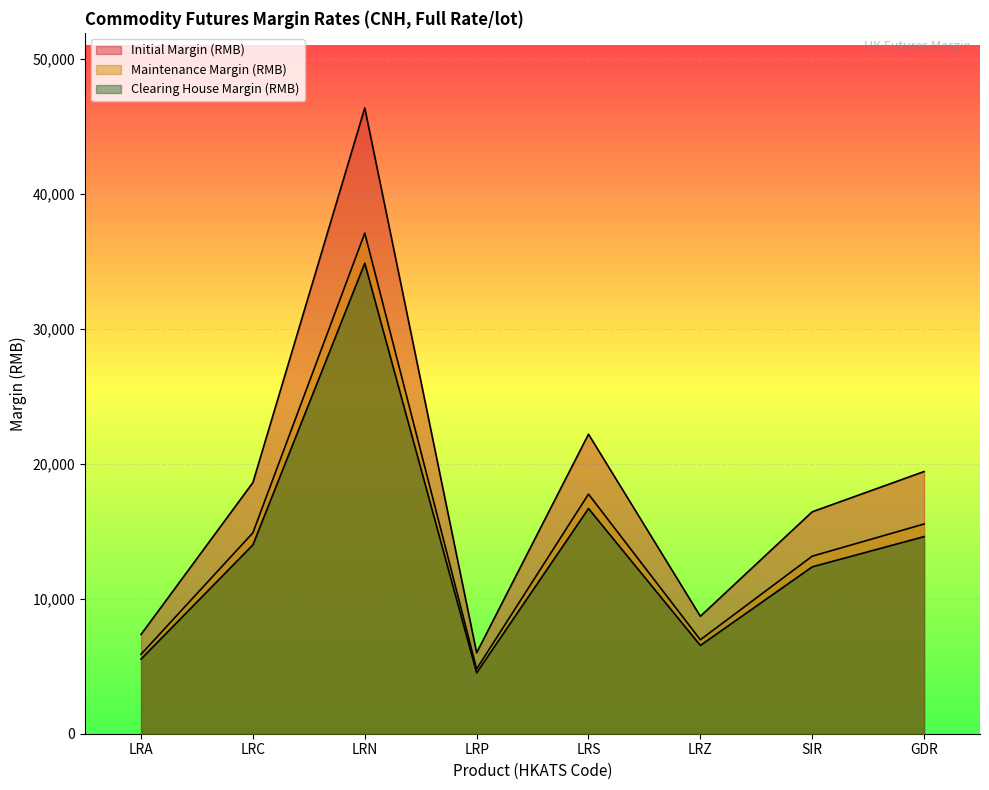

What is the sum of the Initial Margin (RMB) values at GDR and LRS?

41602